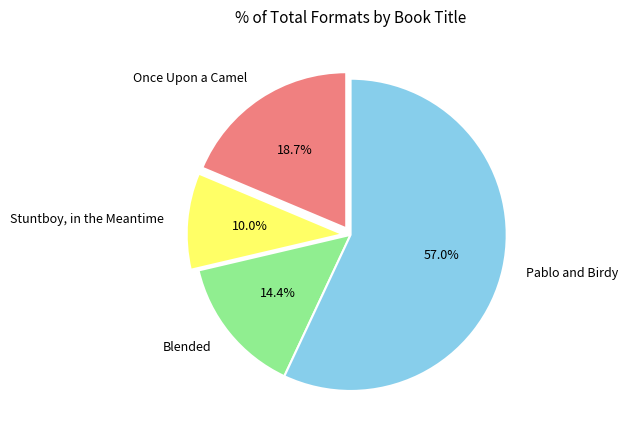

Combined, do Stuntboy, in the Meantime and Once Upon a Camel account for over 50%?

No